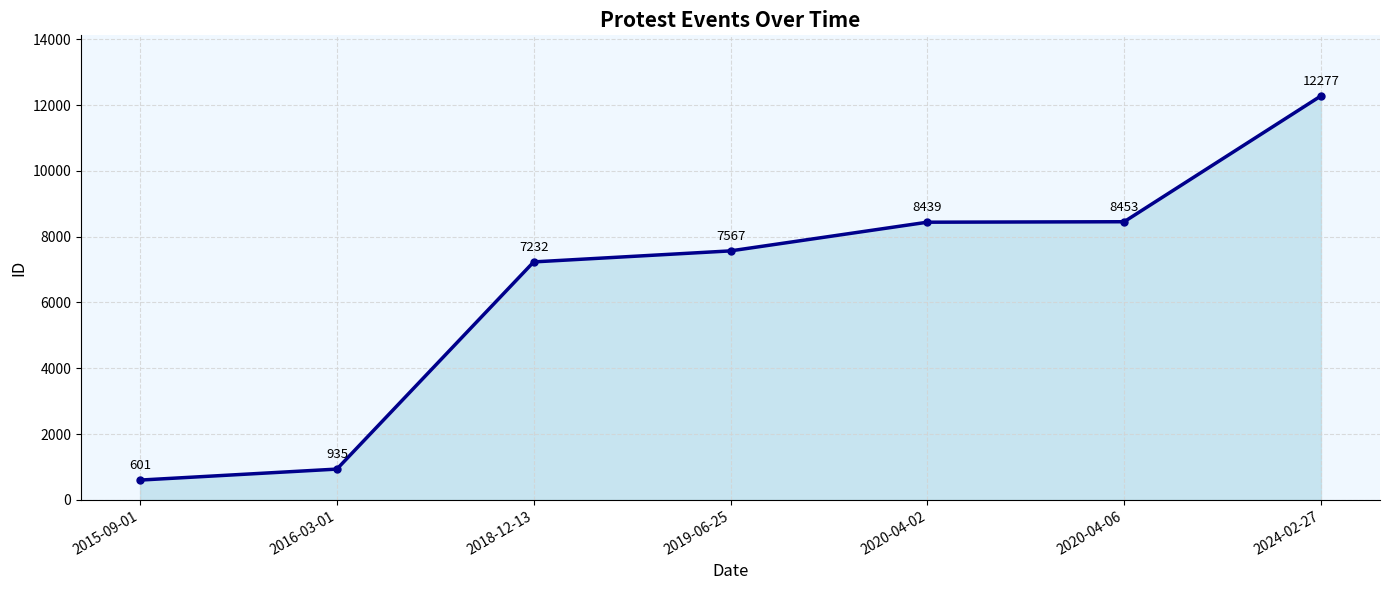

What is the sum of all values?

45504